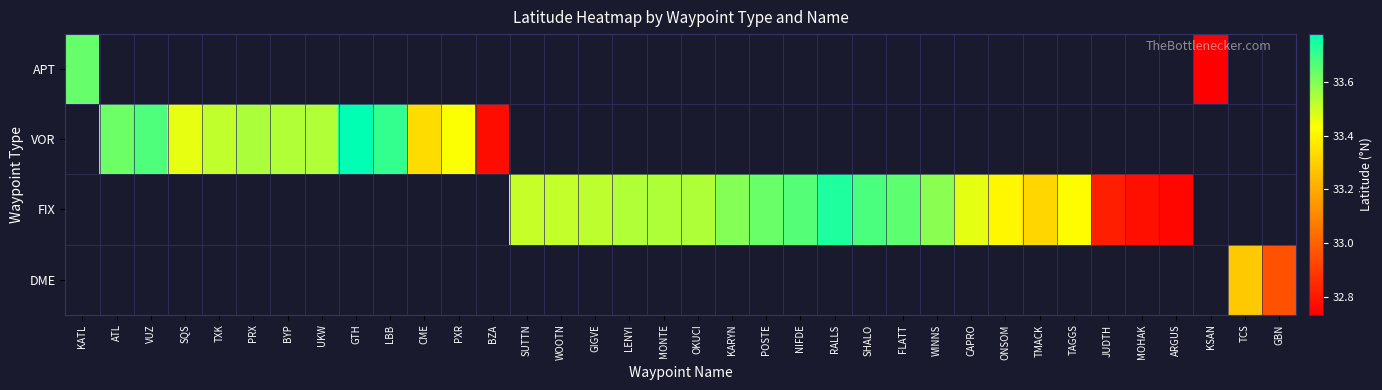

At how many categories does at least one series exceed 33?

30